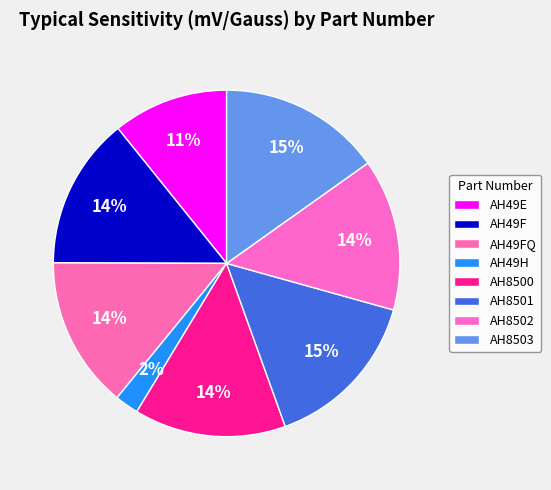

What is the ratio of the value at AH8501 to the value at AH49F?

1.1